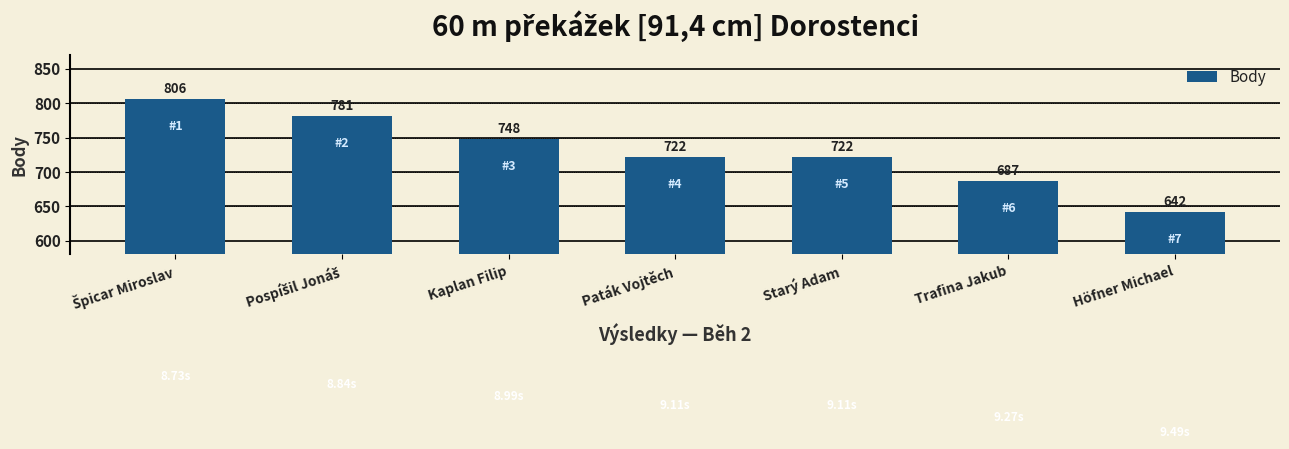

Which category has the lowest value across all series?

Höfner Michael